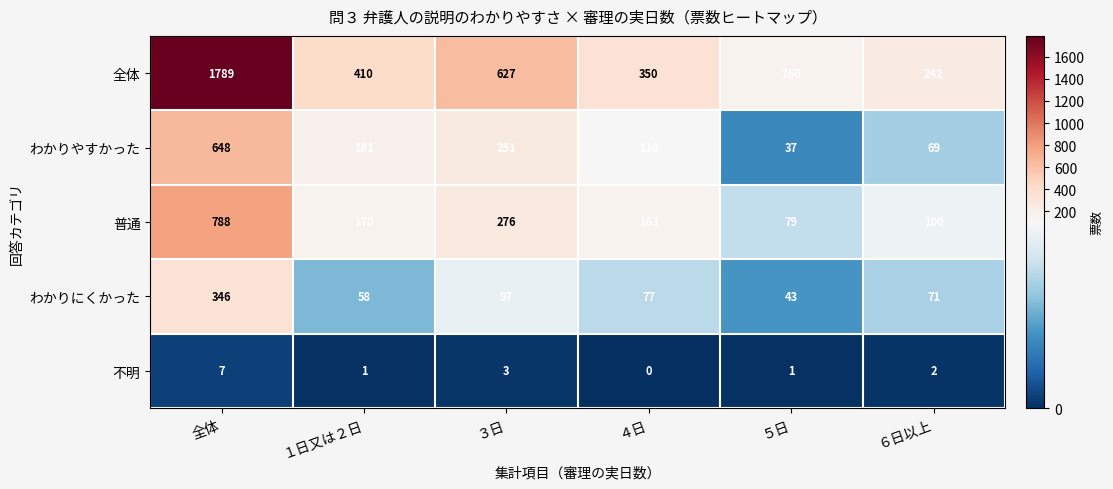

Where is 普通 nearest to the value 433?

３日